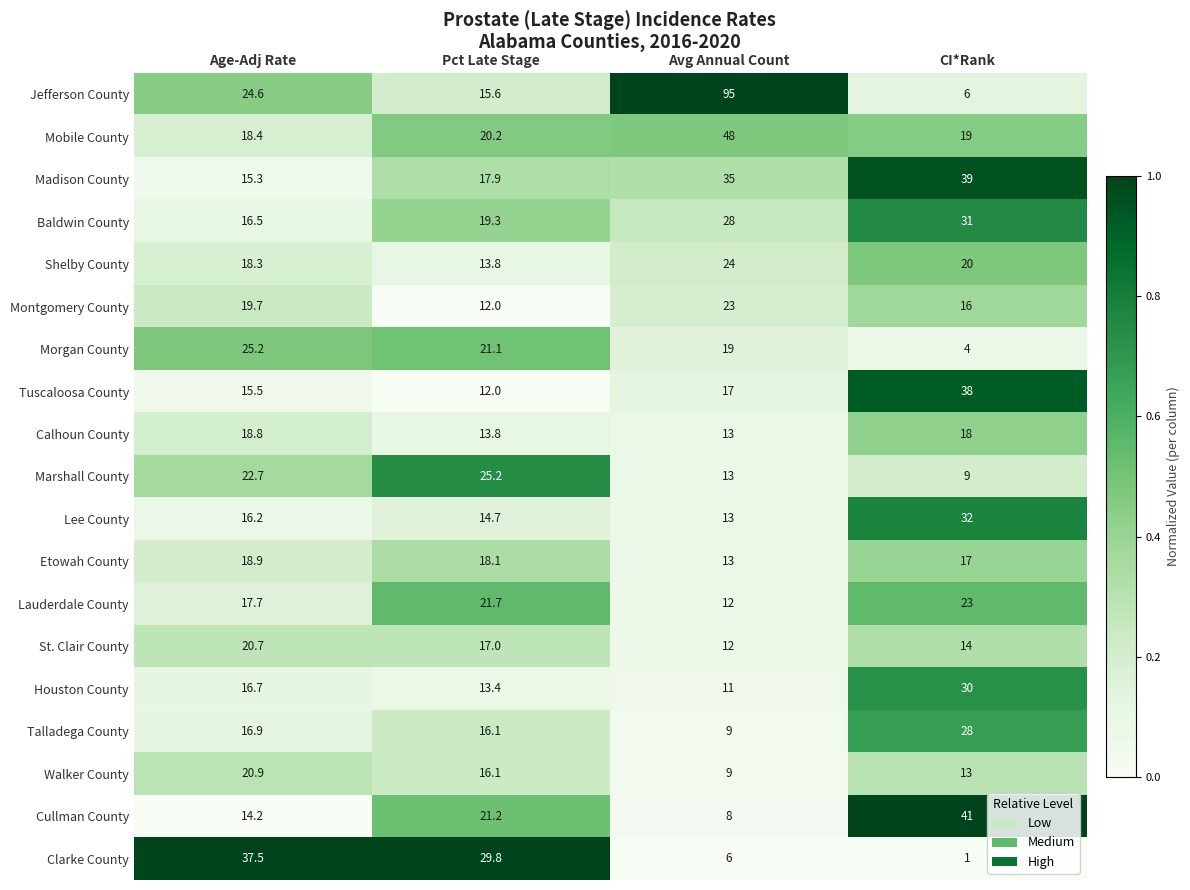

The Morgan County series shows 25.2 at Age-Adj Rate. True or false?

True